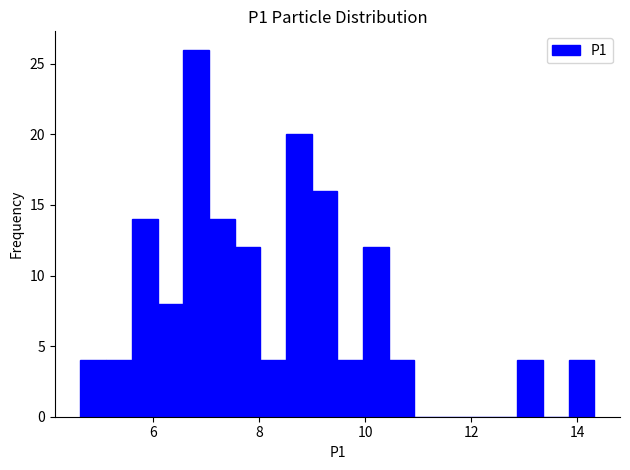

Read against the x-axis, roughly where is the centre of the tallest bar?

6.8